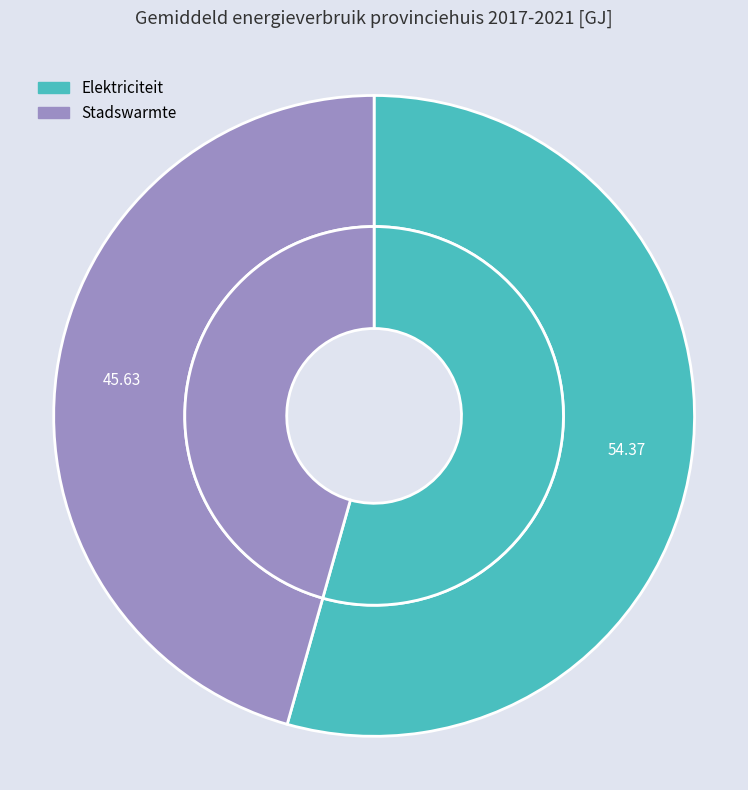

To the nearest percent, what is the difference between the largest and smallest slice percentages?

9%